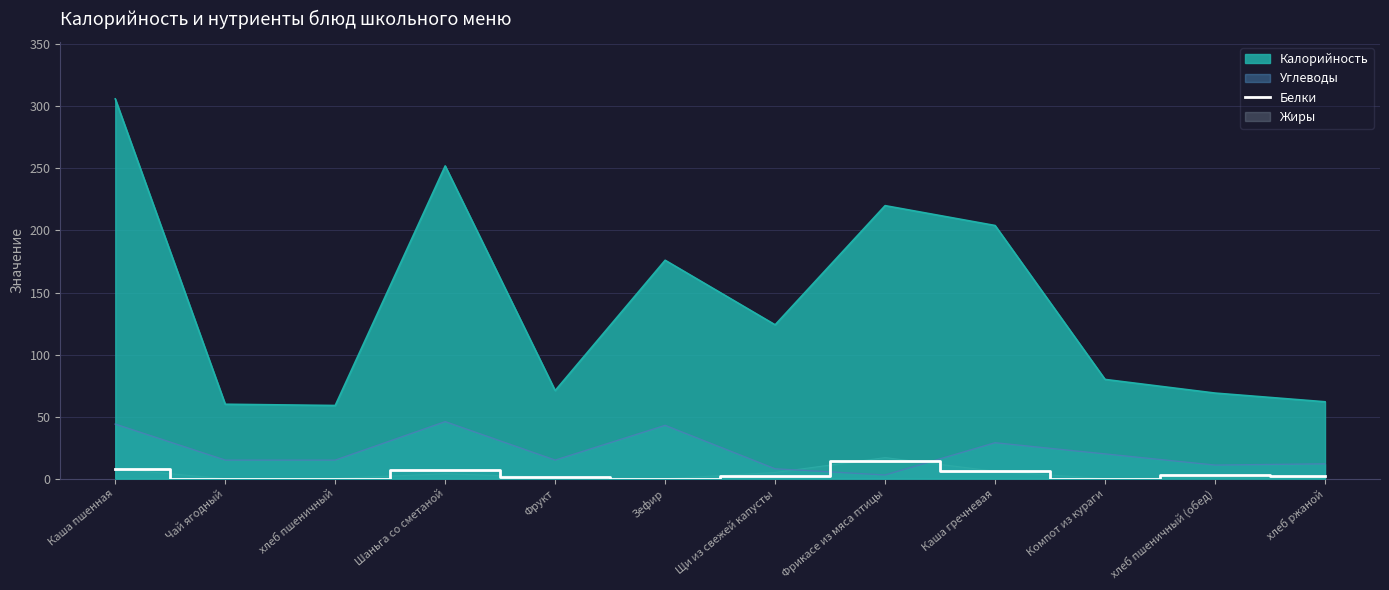

What position from the right is Каша пшенная?

12